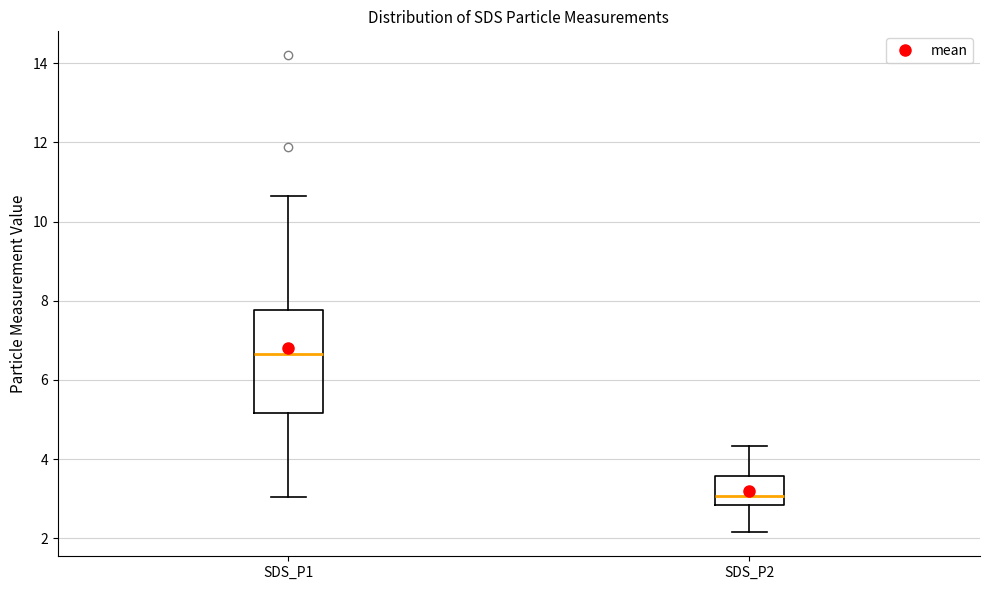

Which box is the tallest, from its lower edge to its upper edge?

SDS_P1